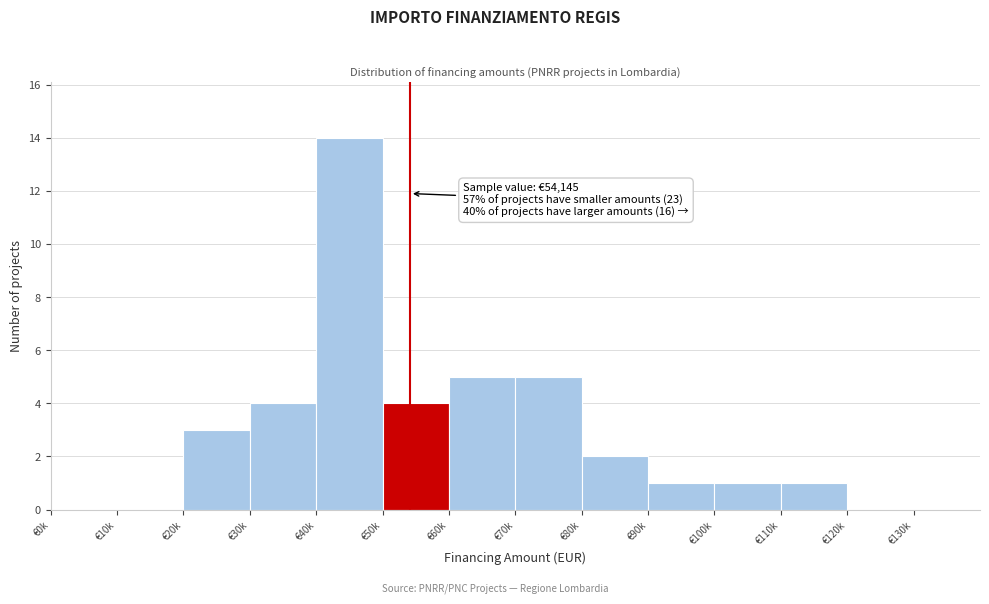

Reading left to right, list all the values displayed in this chart.

€0k=0	€10k=0	€20k=3	€30k=4	€40k=14	€50k=4	€60k=5	€70k=5	€80k=2	€90k=1	€100k=1	€110k=1	€120k=0	€130k=0